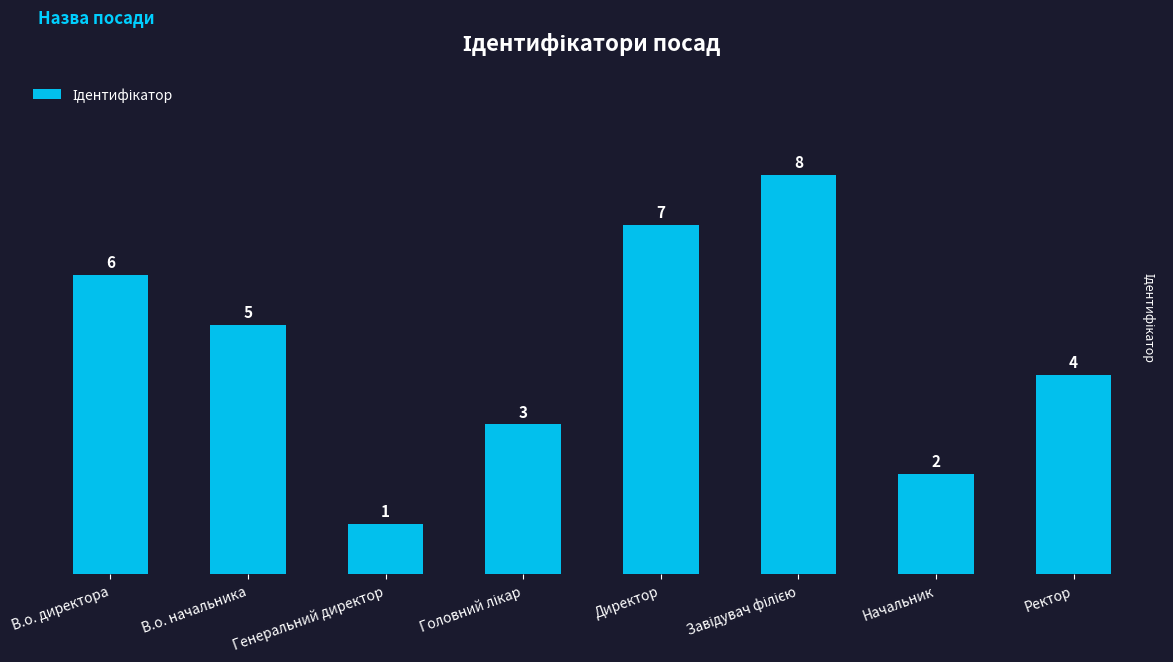

What is the change in value from Директор to Ректор?

-3